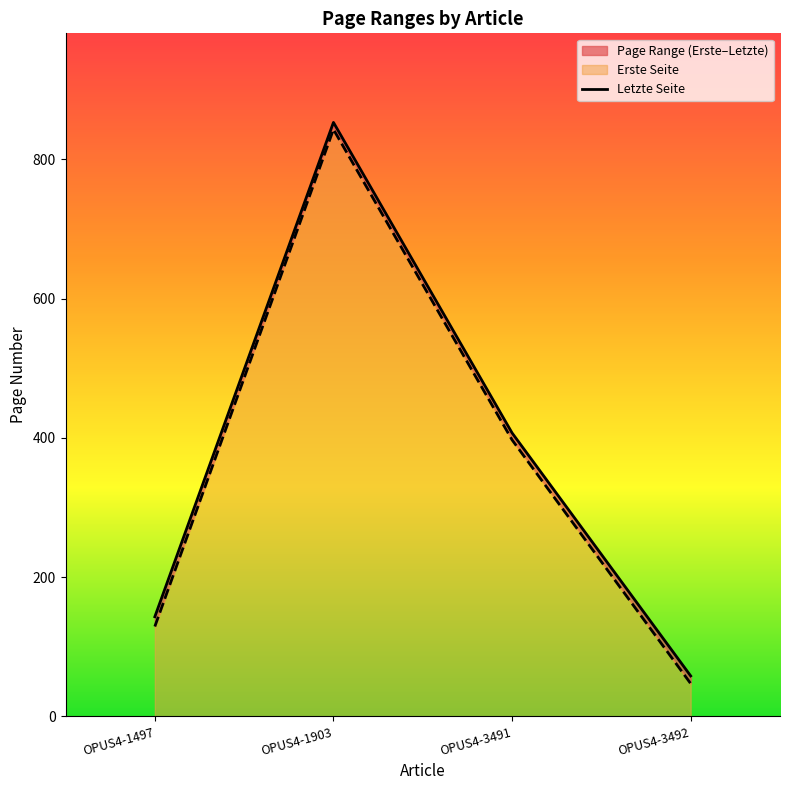

Count the number of categories in the chart.

4